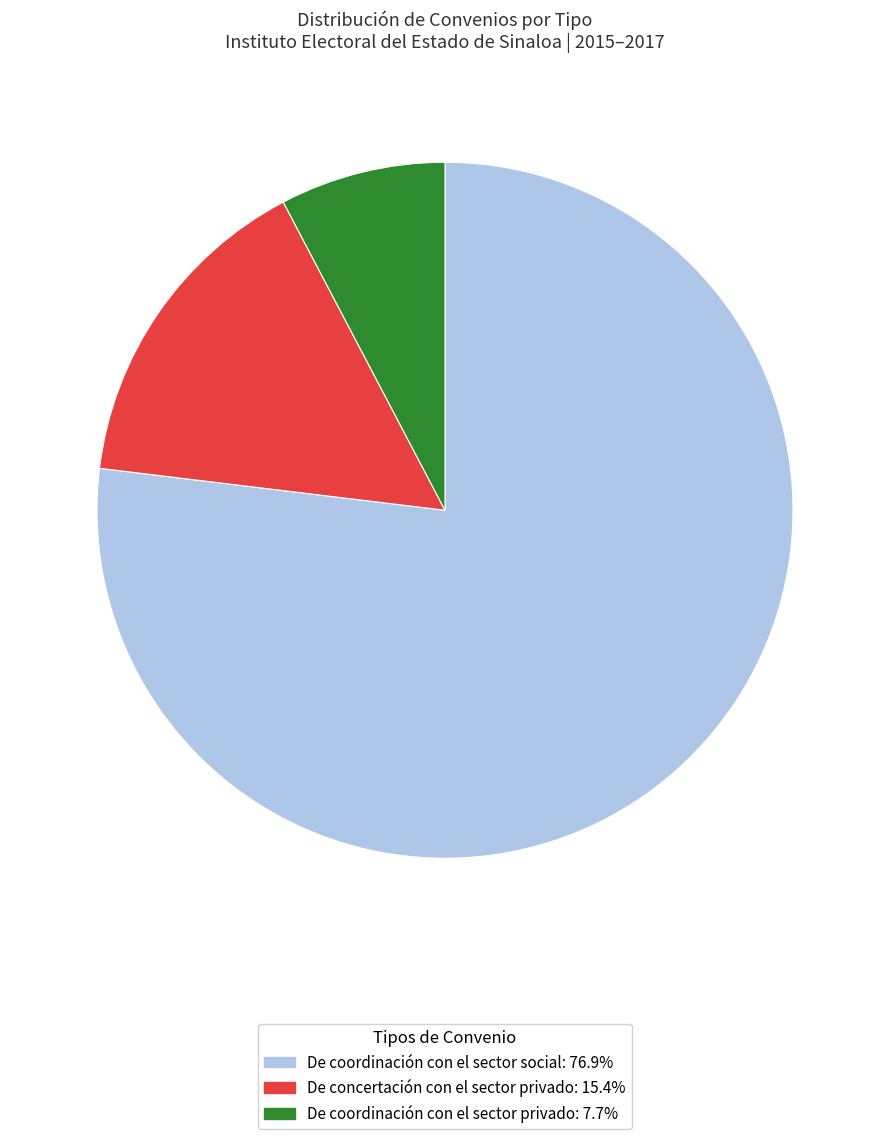

Is the sum of De coordinación con el sector social and De coordinación con el sector privado greater than half?

Yes